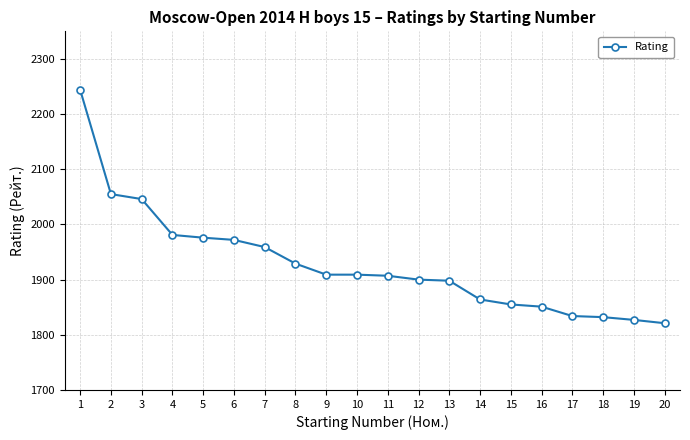

At which category does the chart reach its peak across all series?

1